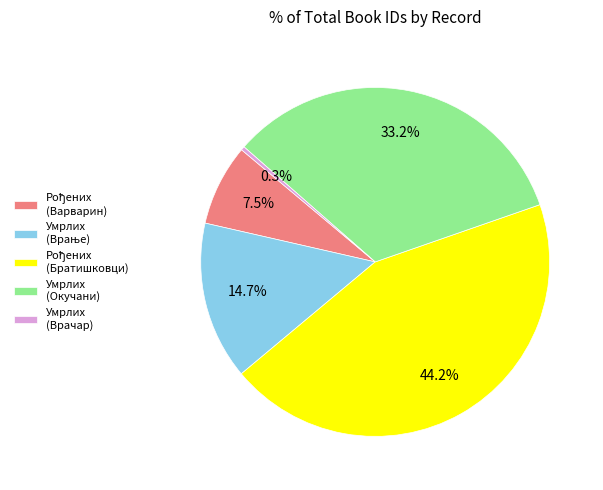

Which category has the smallest portion of the pie?

Умрлих (Врачар)